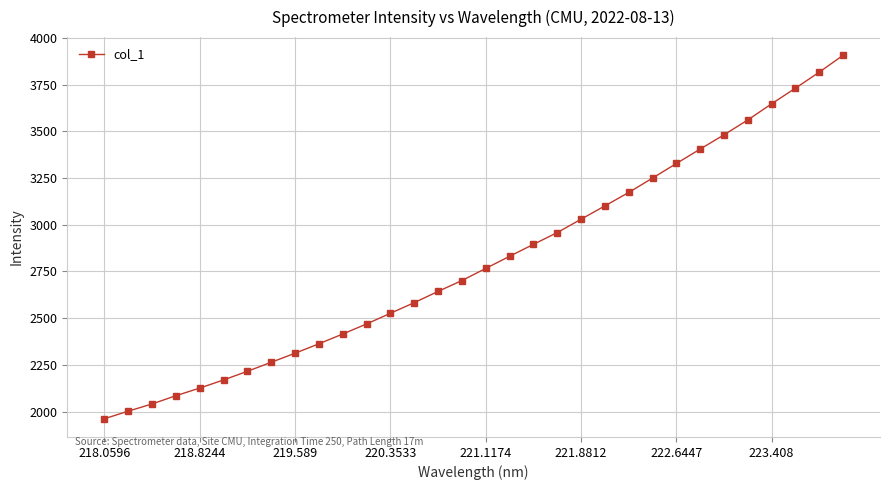

What is the value of the 9th point from the left?

2312.5